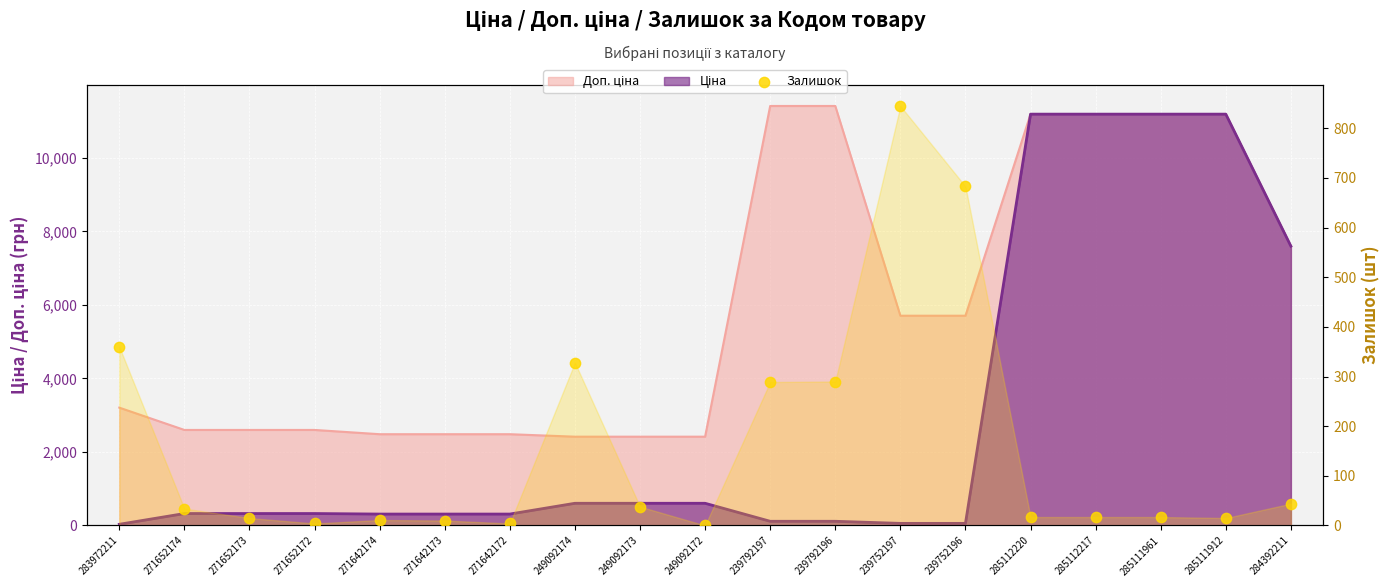

What is the change in value from 271652174 to 284392211?

+10